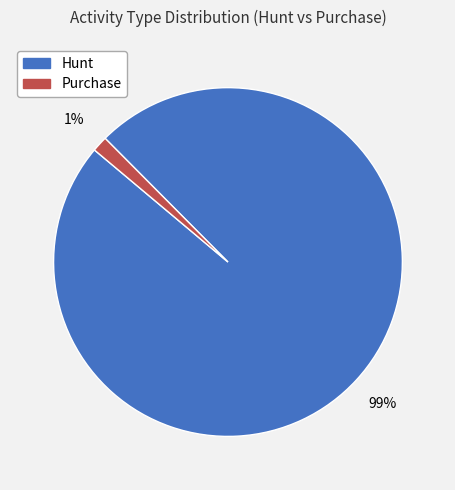

Is there a majority slice in this chart?

Yes